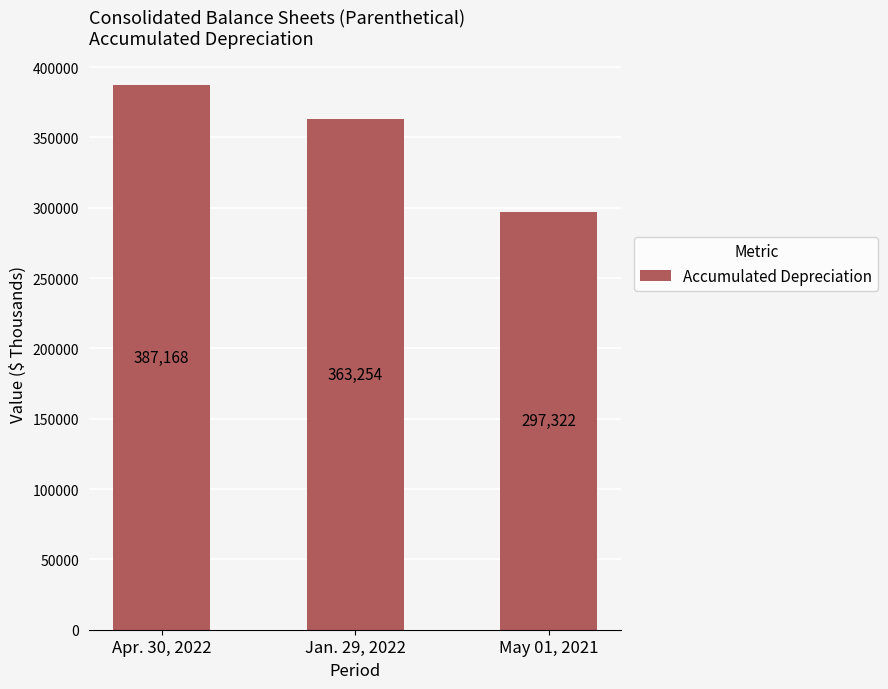

What is the value of the 1st bar from the left?

387168